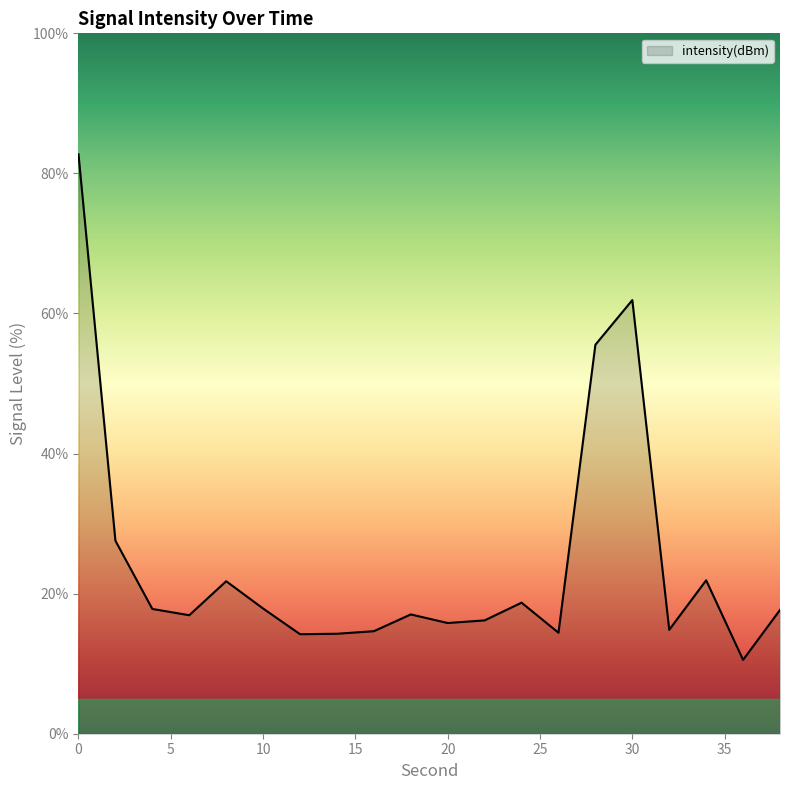

What is the greatest value displayed?

82.7